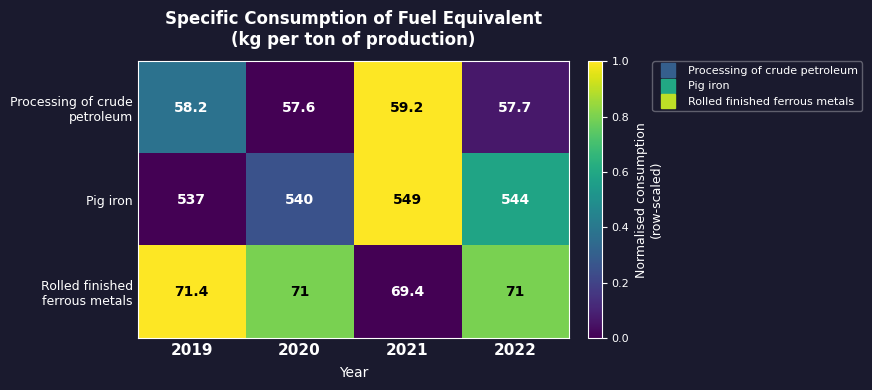

Count the number of categories in the chart.

4